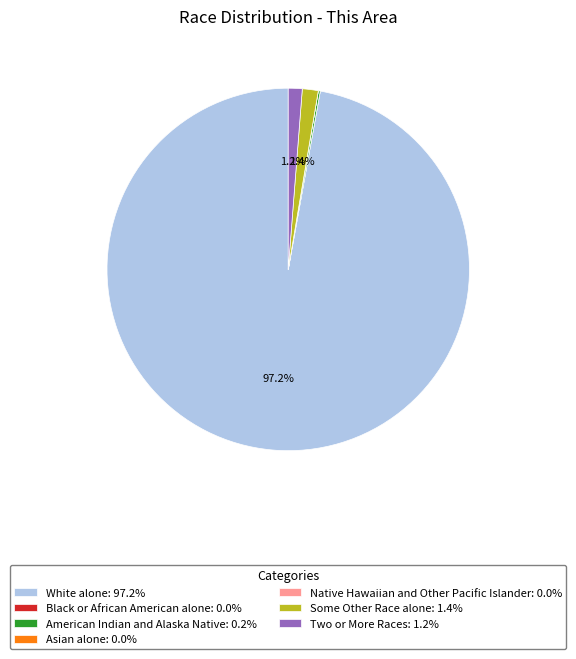

Does White alone account for over 50% of the chart?

Yes